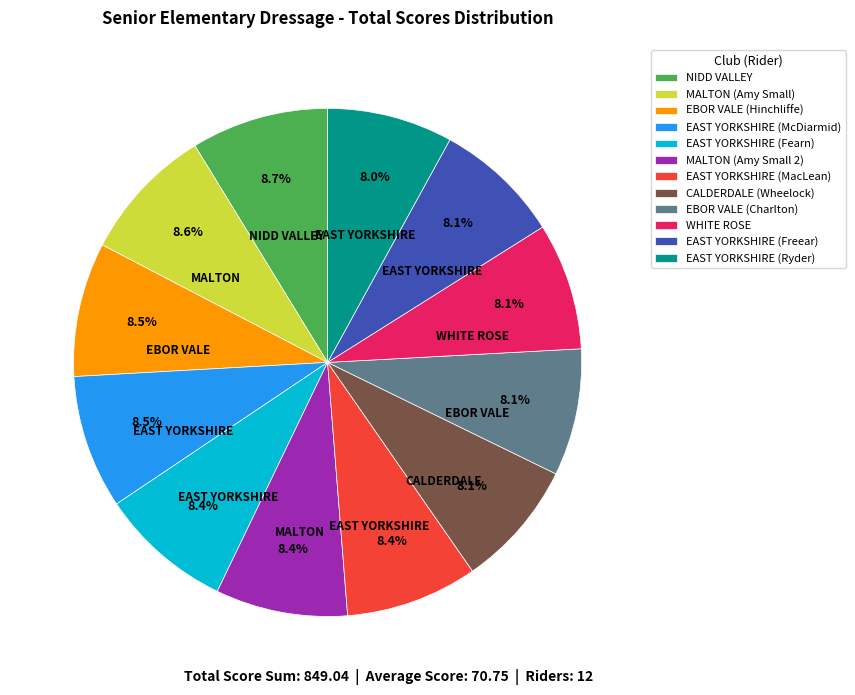

How much of the chart is everything except EBOR VALE (Charlton)?

91.9%